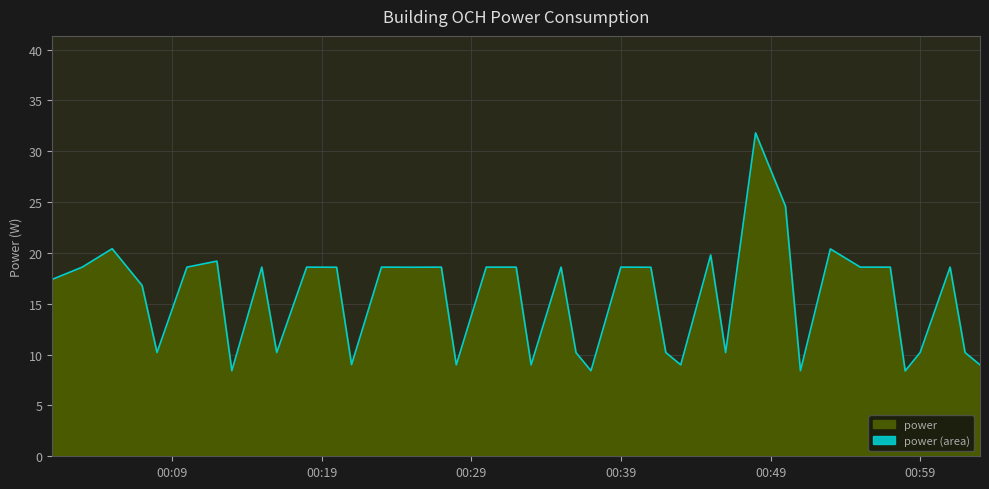

What is the ratio of the value at 2023-09-15T00:16:00 to the value at 2023-09-15T00:43:00?

1.1